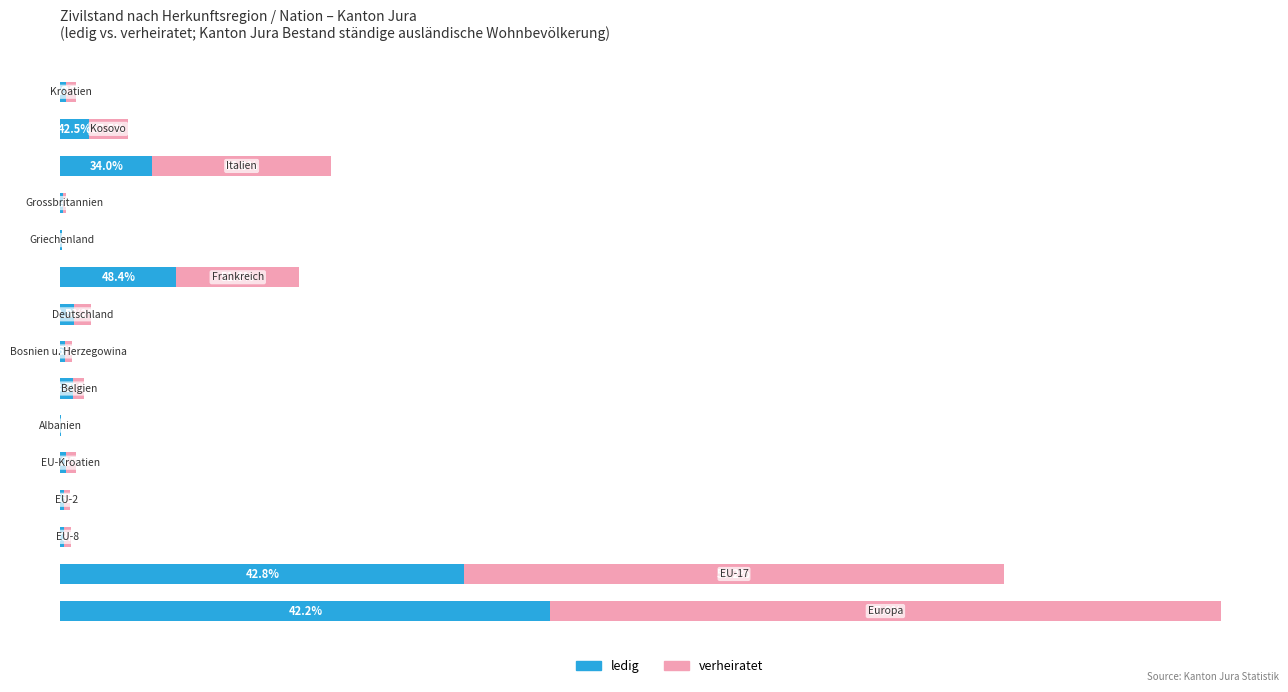

What is the value of the verheiratet bar at the 12th from the left?

19